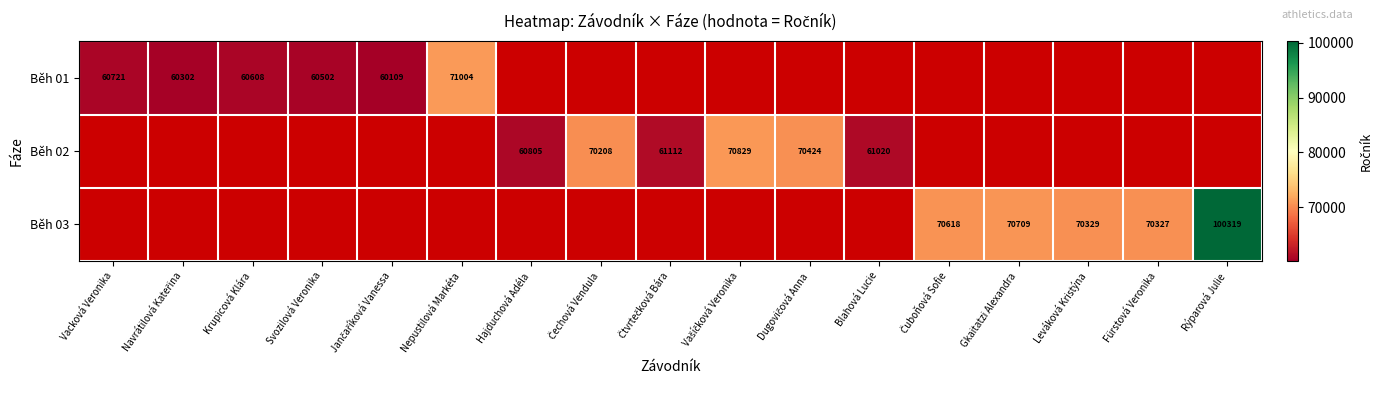

The value of Běh 01 at Vacková Veronika is 95334. True or false?

False